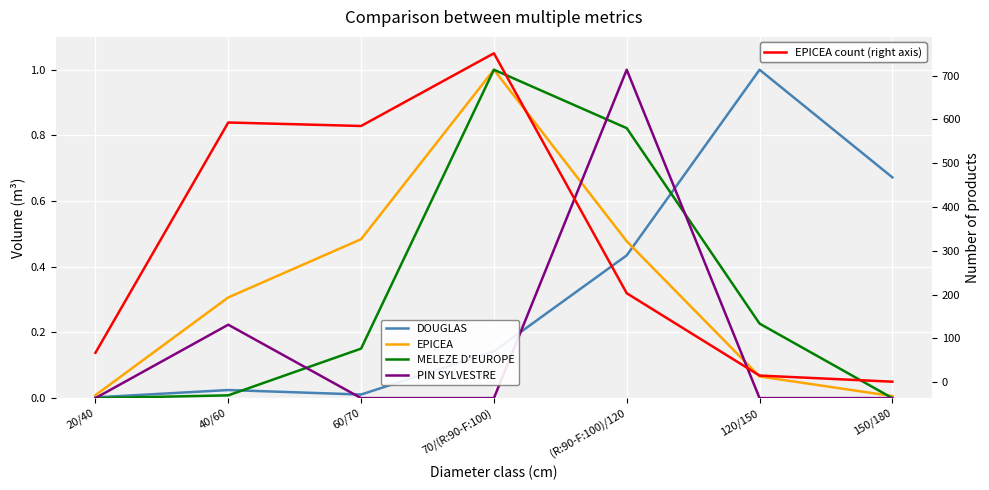

What is the difference between the maximum and minimum values in the MELEZE D'EUROPE series?

1.0